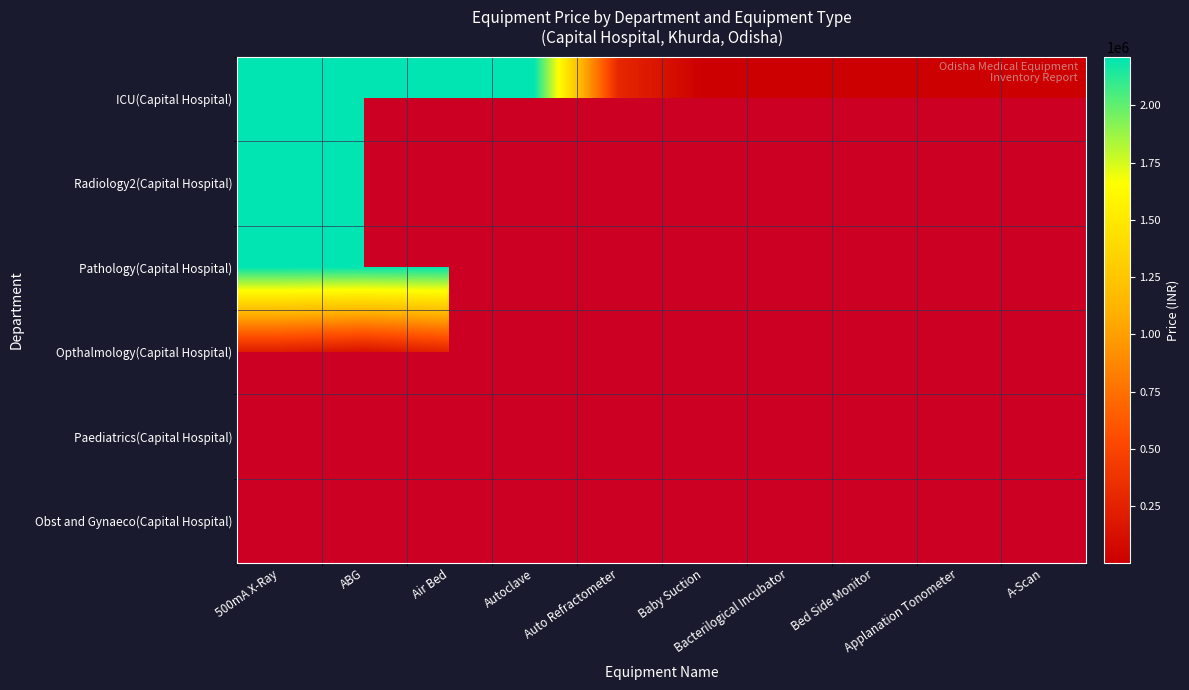

The Opthalmology(Capital Hospital) series shows 257348.0 at Air Bed. True or false?

True